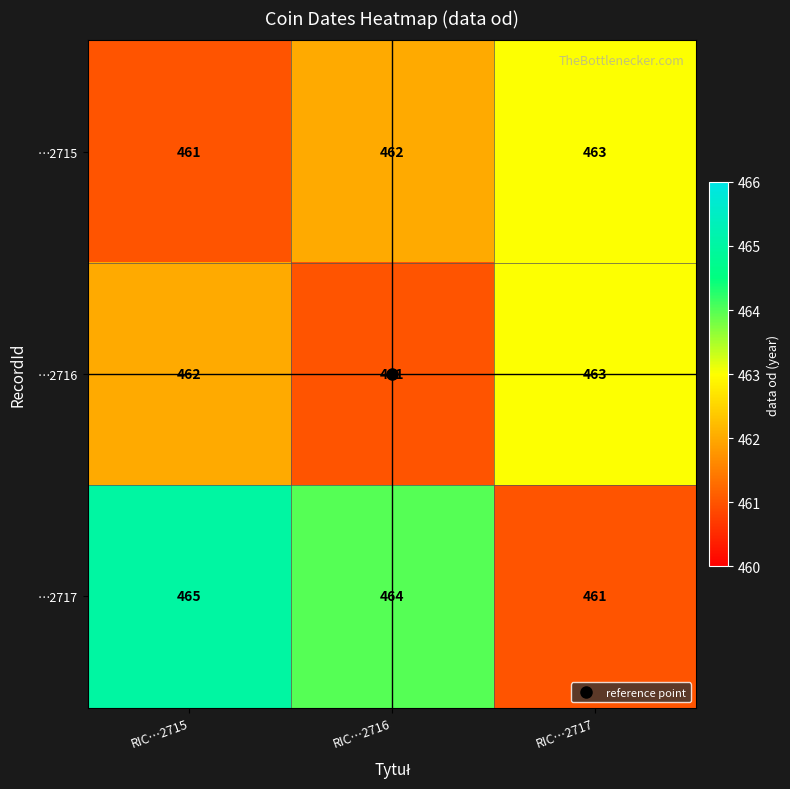

Which series has the largest total across all categories?

…2717